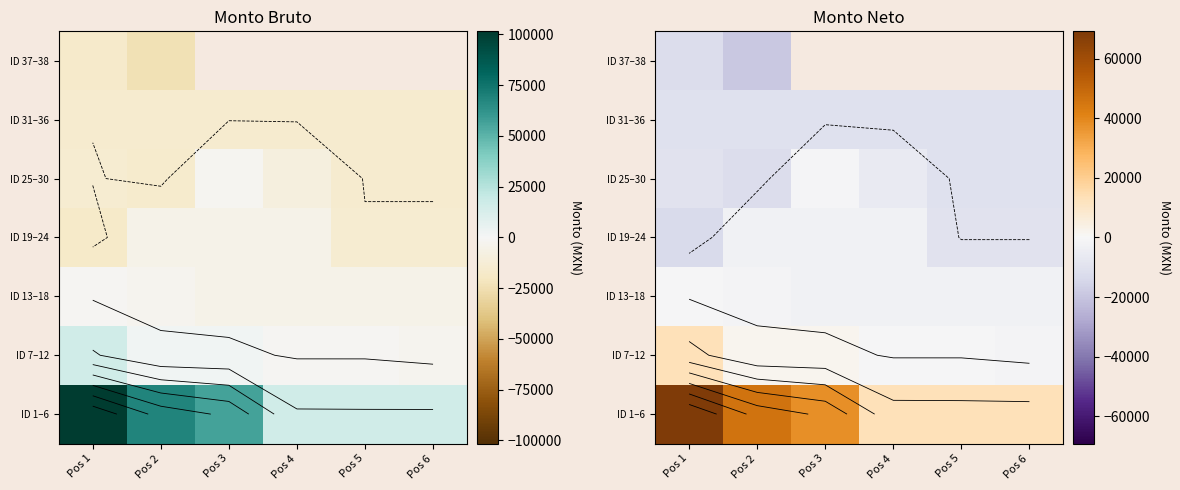

Count the number of data series in this chart.

7